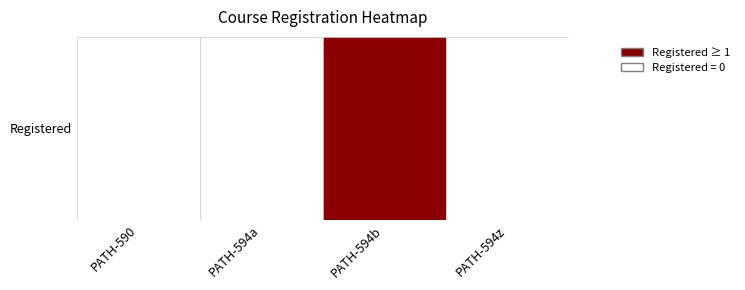

How many values are above zero?

1